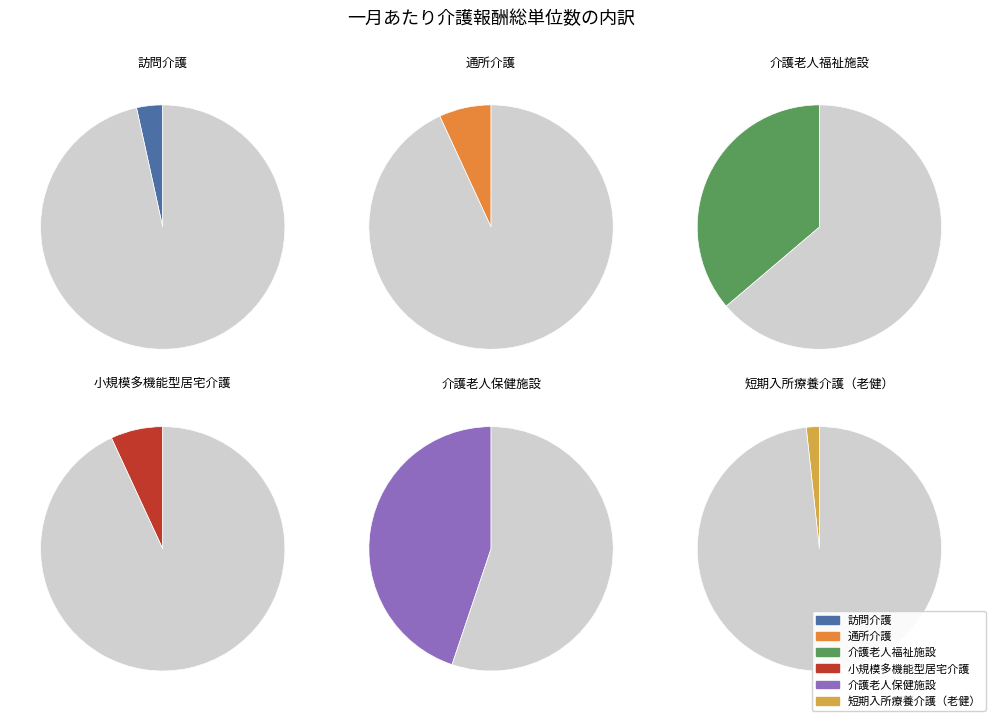

Which slice is the largest?

介護老人保健施設